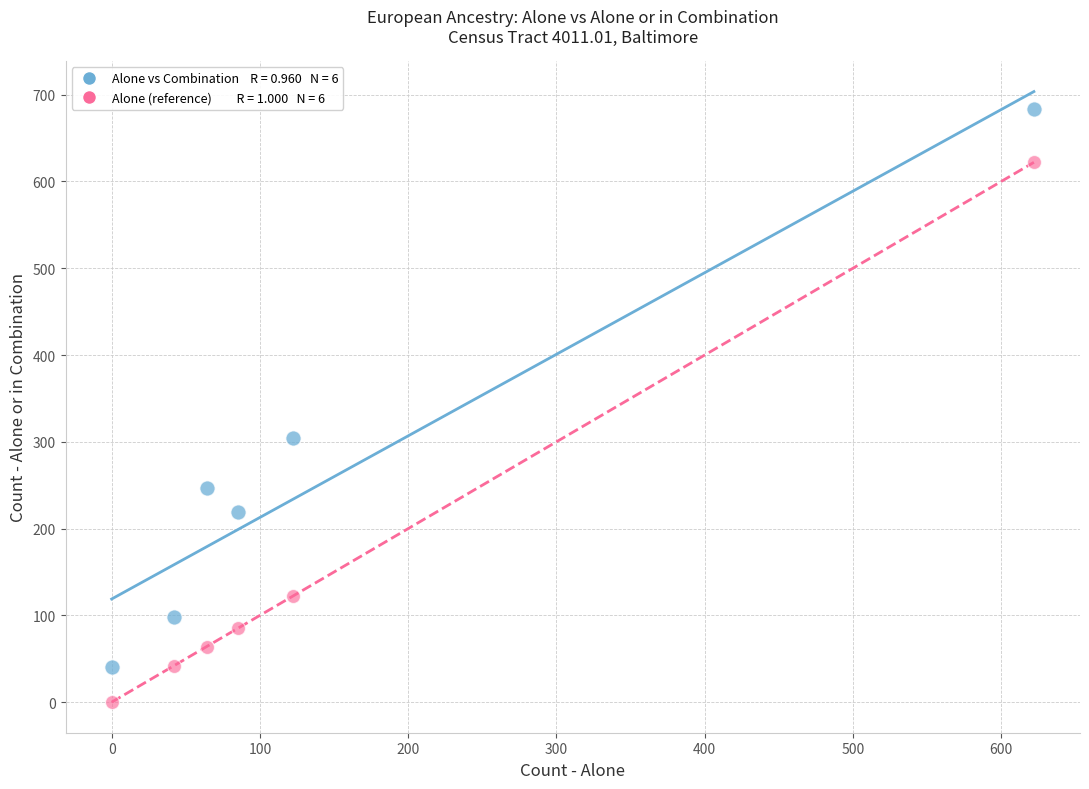

Across all data points, what is the average Y value?

211